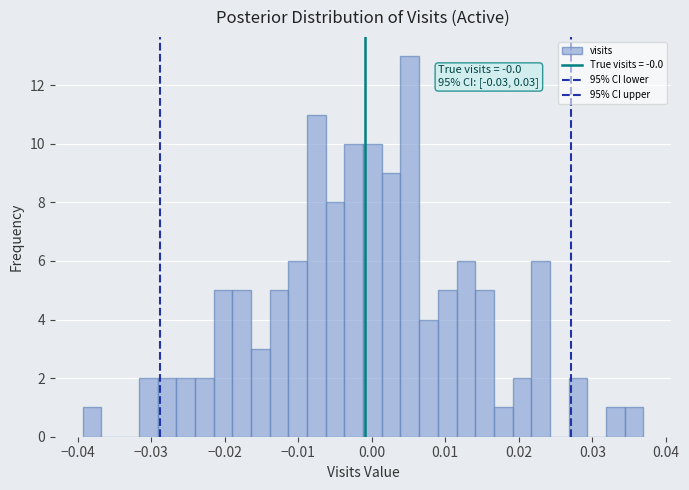

Around what value on the x-axis is the tallest bar? Give the approximate position of its centre, as read against the axis.

0.005